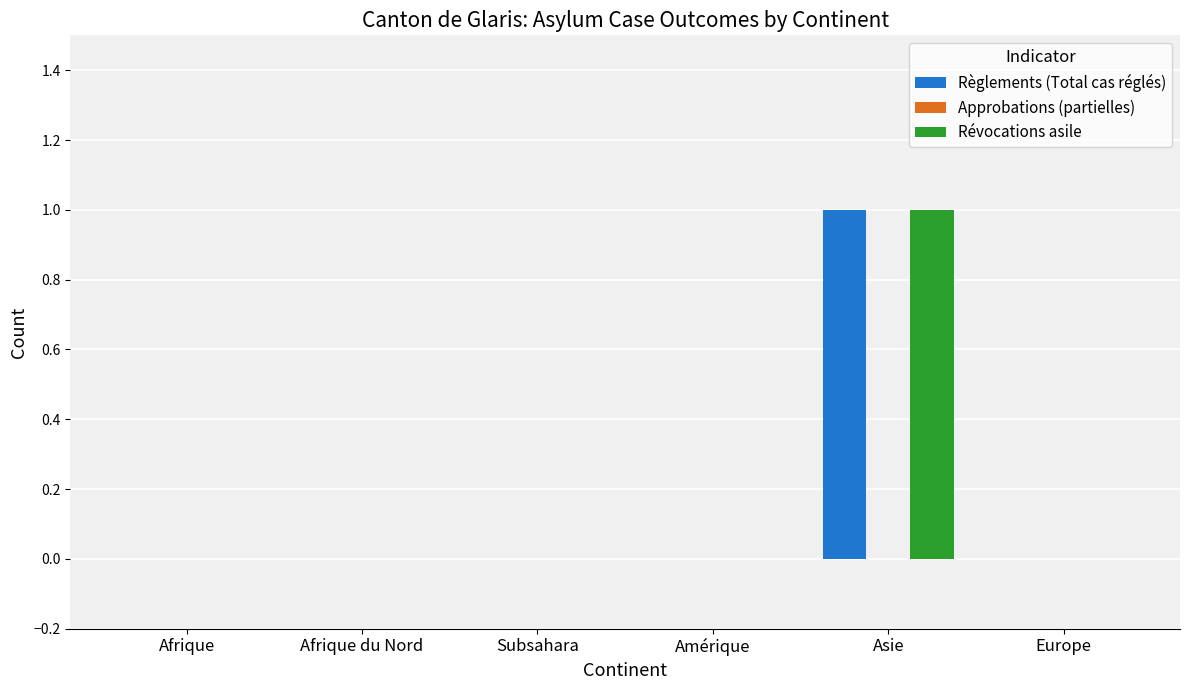

The value of Révocations asile at Afrique is 0. True or false?

True